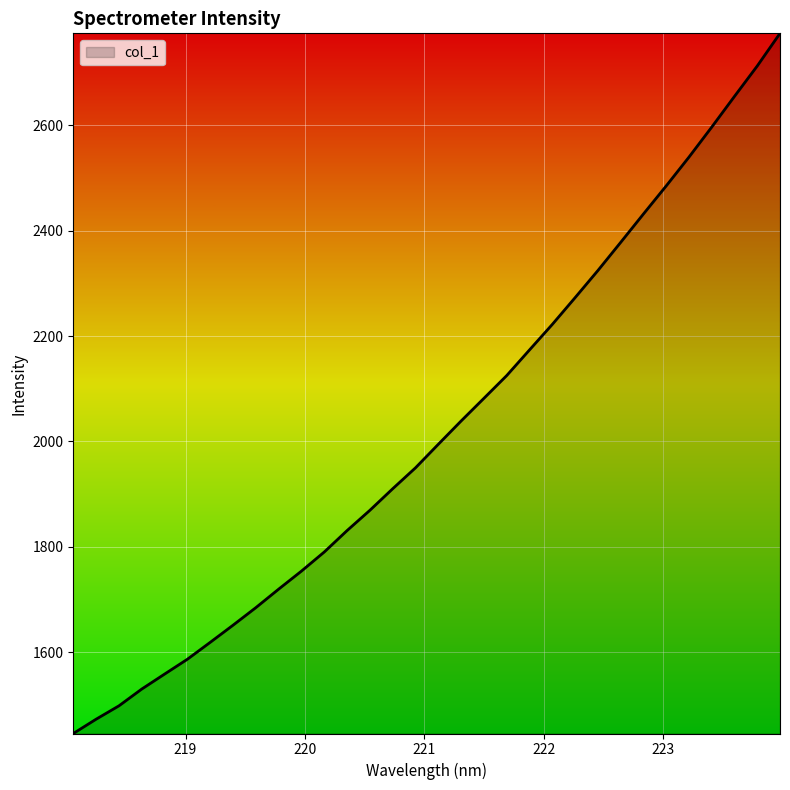

What is the minimum value shown in the chart?

1445.6